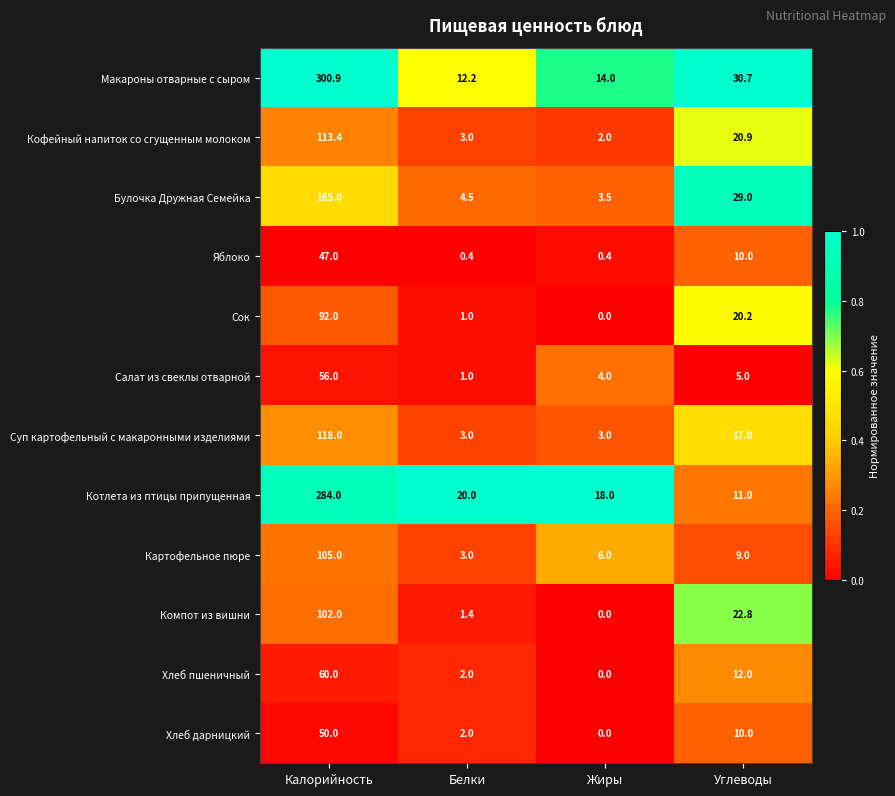

At how many categories does at least one series exceed 0?

4